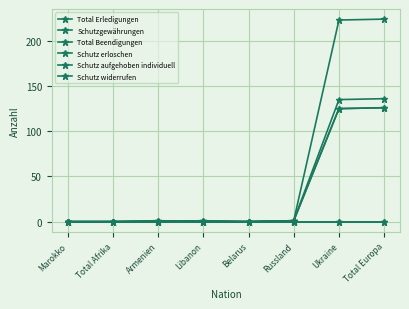

At which label is Total Erledigungen closest to 112?

Armenien